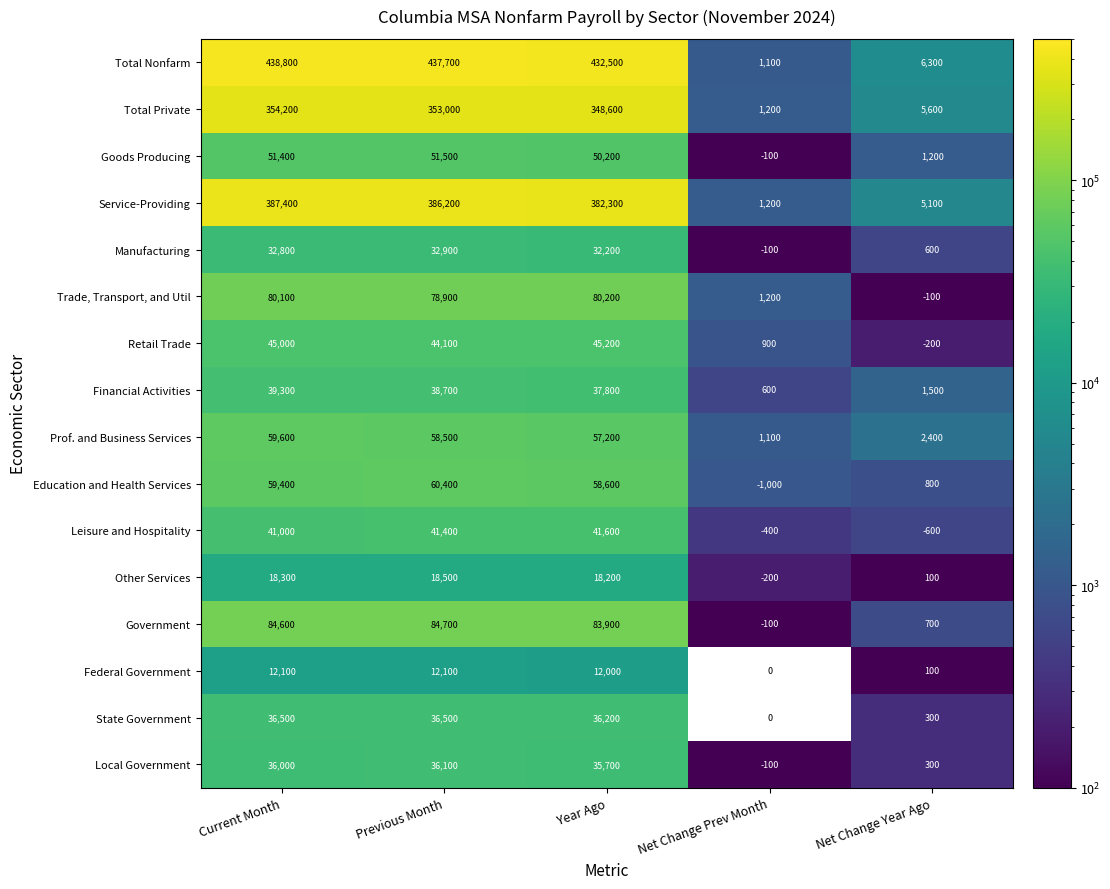

Which category has the highest value in the Retail Trade series?

Year Ago